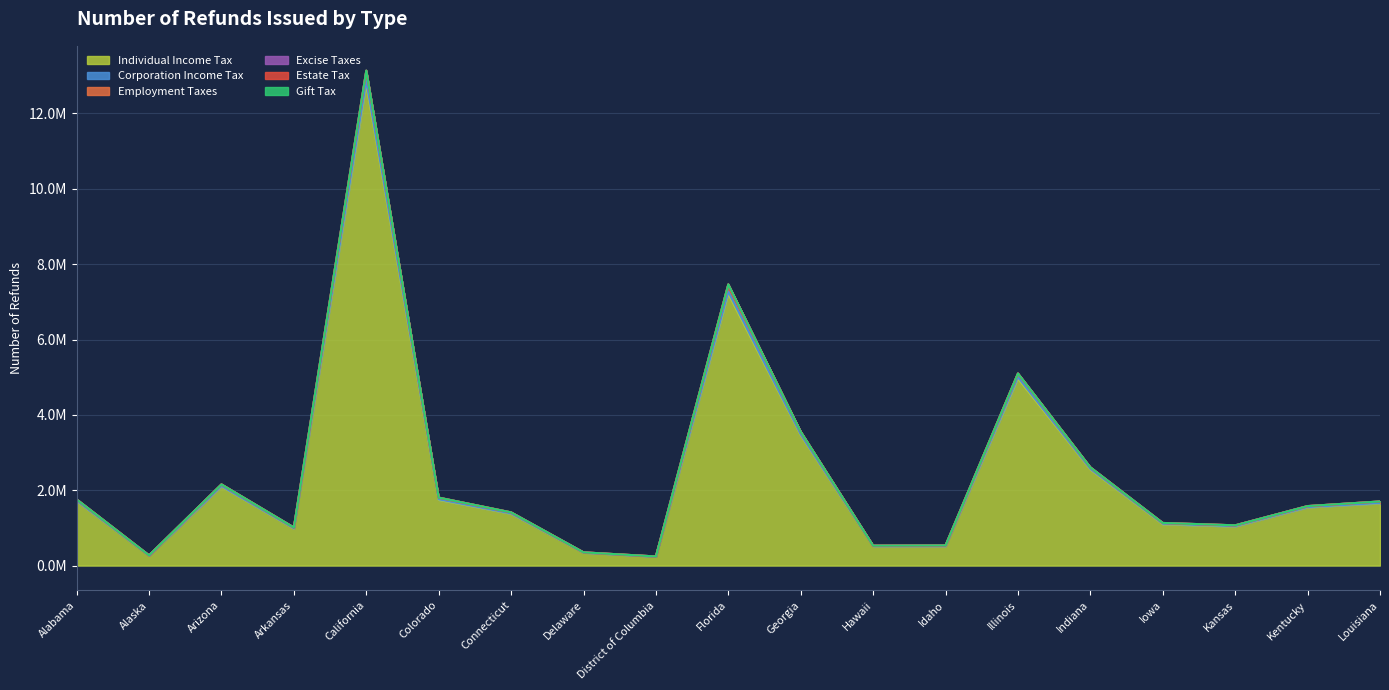

Which category has the highest value in the Individual Income Tax series?

California